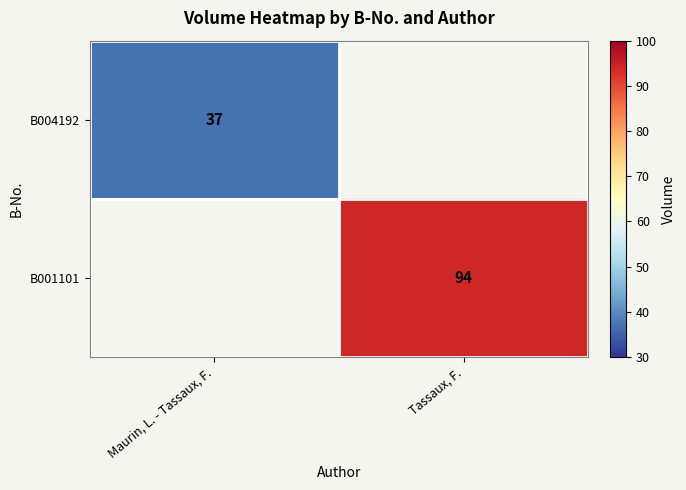

Is the value of B004192 at Maurin, L. - Tassaux, F. greater than the value of B001101 at Tassaux, F.?

No